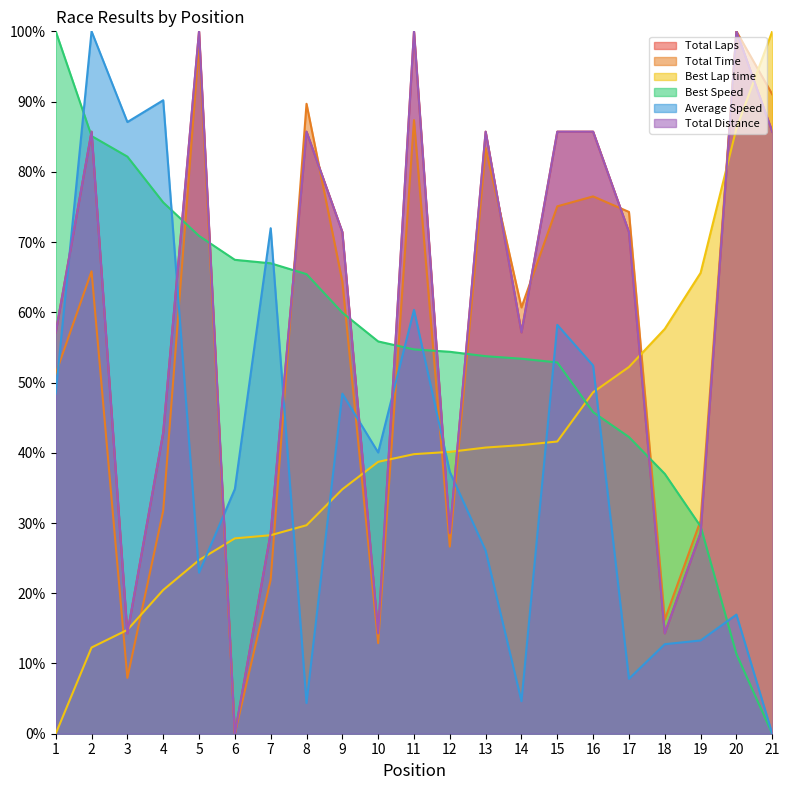

Reading left to right, what are all the values shown in this chart?

Total Laps: 1=57.1	2=85.7	3=14.3	4=42.9	5=100.0	6=0.0	7=28.6	8=85.7	9=71.4	10=14.3	11=100.0	12=28.6	13=85.7	14=57.1	15=85.7	16=85.7	17=71.4	18=14.3	19=28.6	20=100.0	21=85.7
Total Time: 1=51.3	2=65.8	3=8.0	4=31.7	5=98.1	6=0.0	7=21.9	8=89.7	9=64.4	10=12.9	11=87.4	12=26.6	13=83.4	14=60.7	15=75.1	16=76.5	17=74.3	18=16.2	19=30.3	20=100.0	21=91.0
Best Lap time: 1=0.0	2=12.3	3=14.8	4=20.5	5=24.7	6=27.8	7=28.3	8=29.7	9=34.8	10=38.7	11=39.8	12=40.1	13=40.7	14=41.1	15=41.6	16=48.6	17=52.2	18=57.6	19=65.6	20=86.2	21=100.0
Best Speed: 1=100.0	2=85.1	3=82.2	4=75.6	5=70.9	6=67.5	7=67.0	8=65.4	9=59.9	10=55.8	11=54.7	12=54.4	13=53.7	14=53.4	15=52.9	16=45.8	17=42.2	18=37.0	19=29.5	20=11.3	21=0.0
Average Speed: 1=48.4	2=100.0	3=87.1	4=90.2	5=22.9	6=34.8	7=72.0	8=4.4	9=48.4	10=40.0	11=60.3	12=37.3	13=26.1	14=4.6	15=58.2	16=52.4	17=7.8	18=12.7	19=13.3	20=17.0	21=0.0
Total Distance: 1=57.1	2=85.7	3=14.3	4=42.9	5=100.0	6=0.0	7=28.6	8=85.7	9=71.4	10=14.3	11=100.0	12=28.6	13=85.7	14=57.1	15=85.7	16=85.7	17=71.4	18=14.3	19=28.6	20=100.0	21=85.7